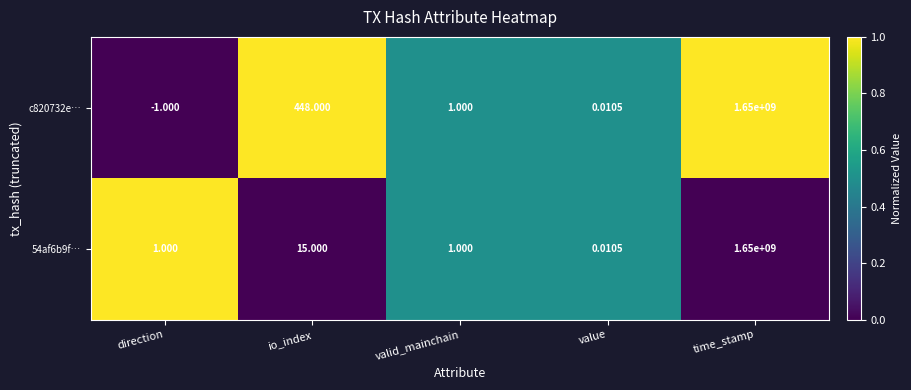

Which category has the lowest value in the c820732e… series?

direction